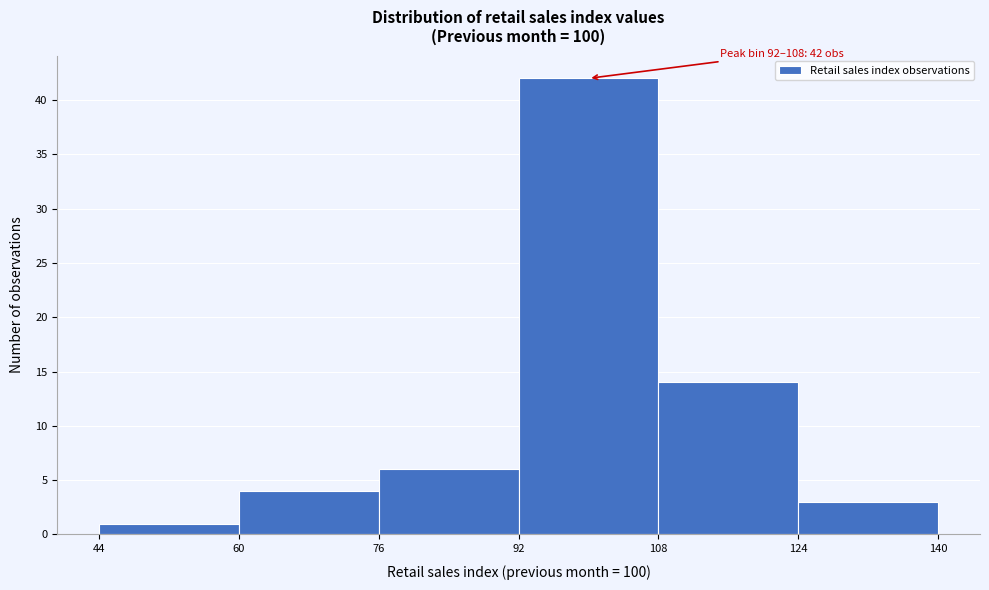

Over which range of the x-axis is the bar tallest?

92 to 108